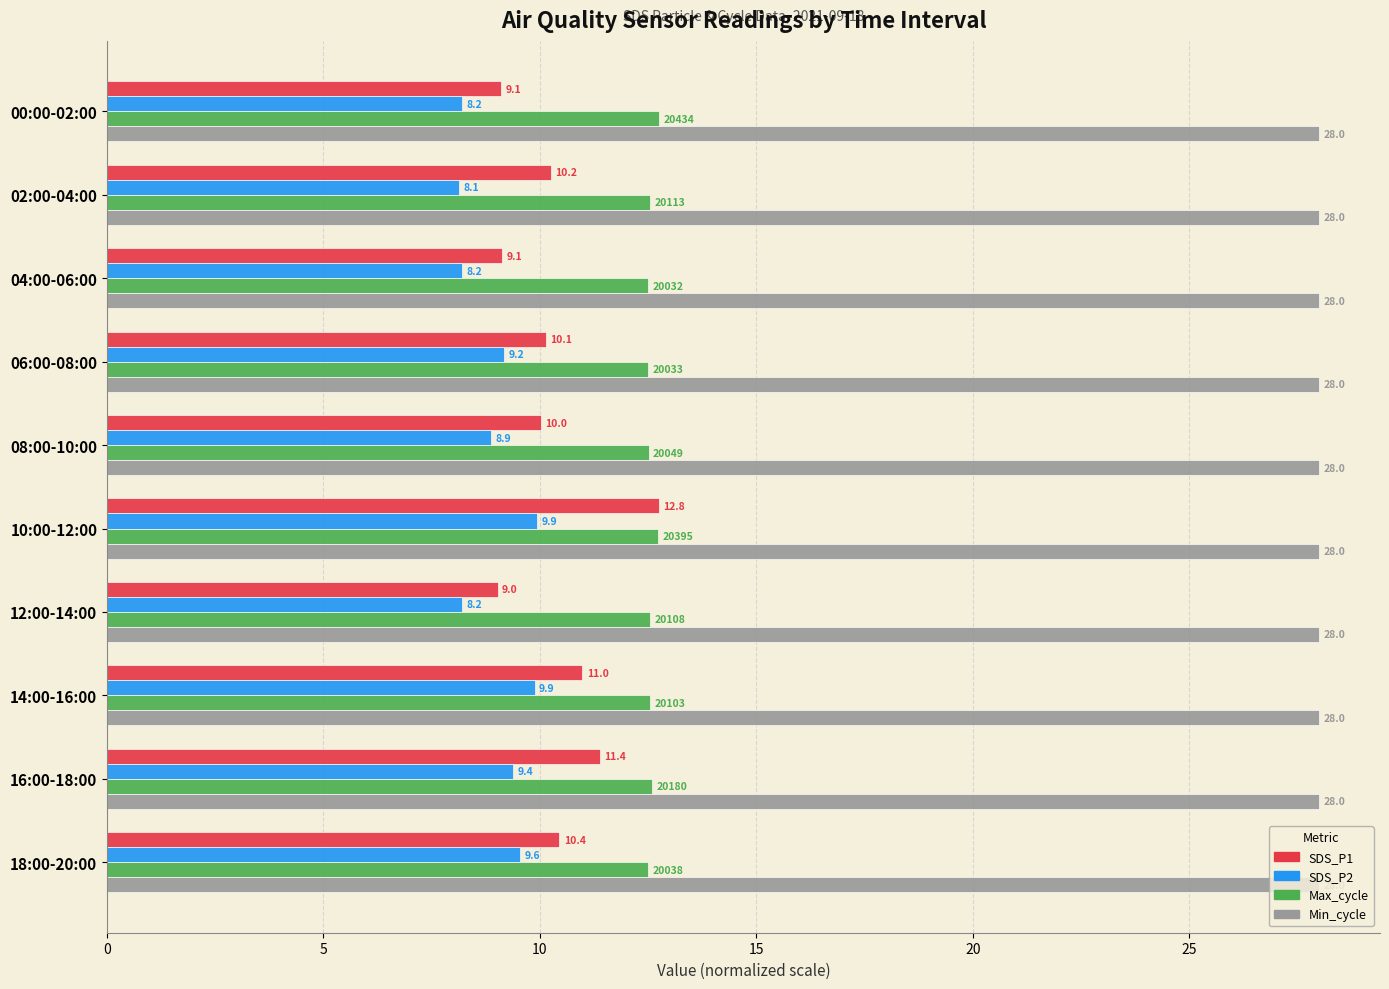

At which label is SDS_P2 closest to 9?

08:00-10:00